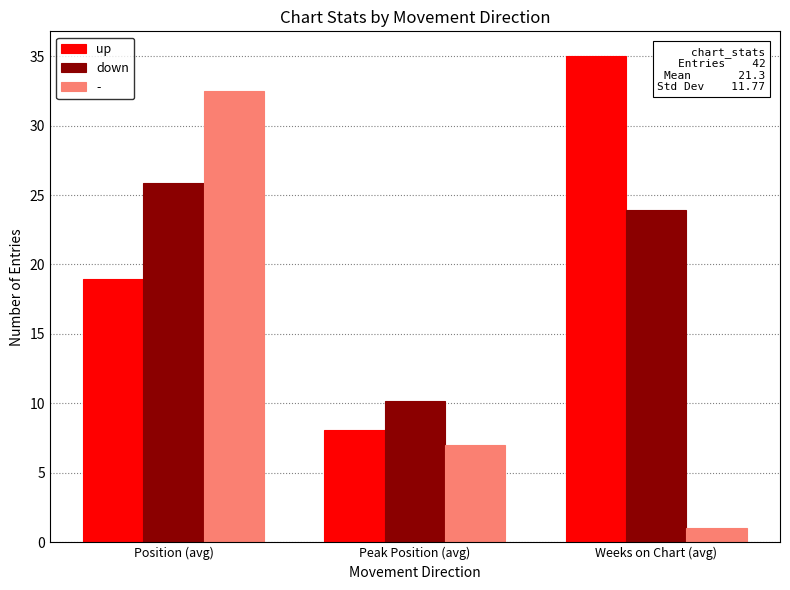

List the labels in order of up value, smallest first.

Peak Position (avg), Position (avg), Weeks on Chart (avg)